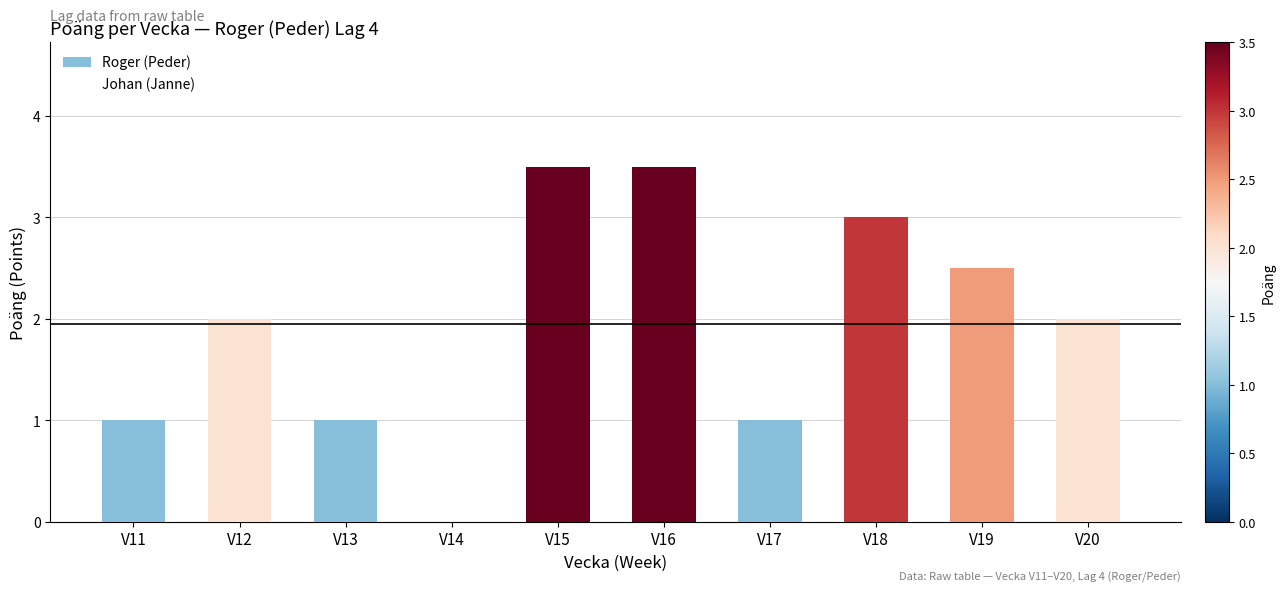

Is the value of Roger (Peder) at V16 greater than the value of Johan (Janne) at V12?

Yes